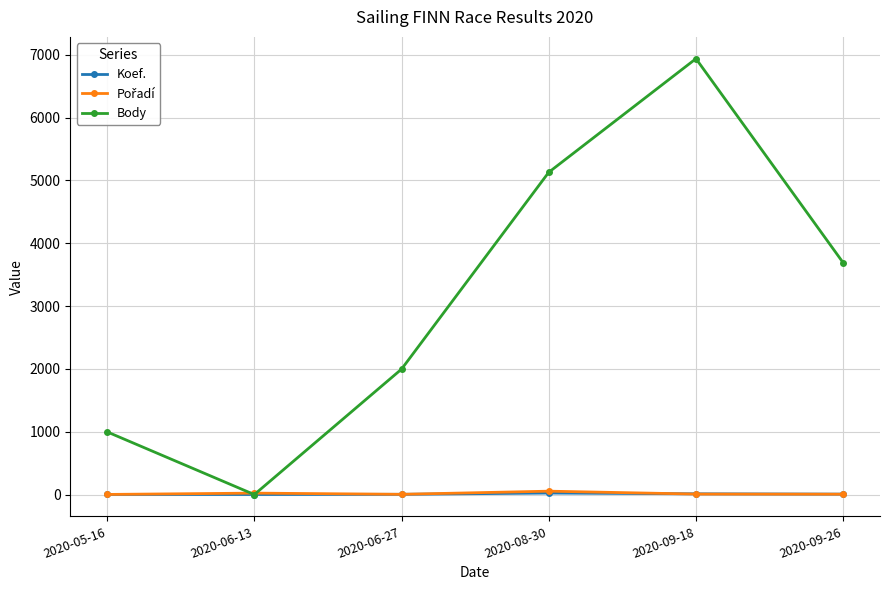

The value of Body at 2020-06-27 is 609. True or false?

False